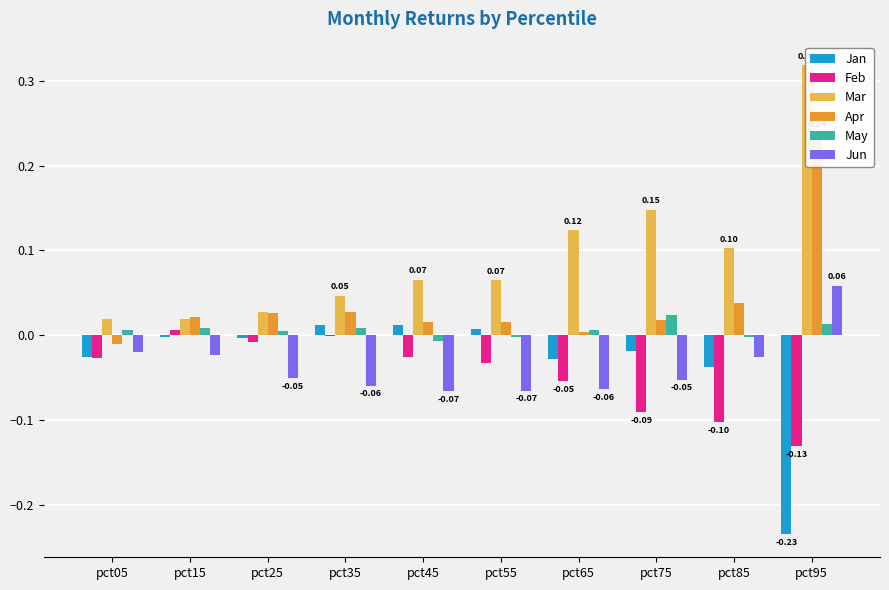

Rank the series by their maximum value, from highest to lowest.

Mar, Apr, Jun, May, Jan, Feb